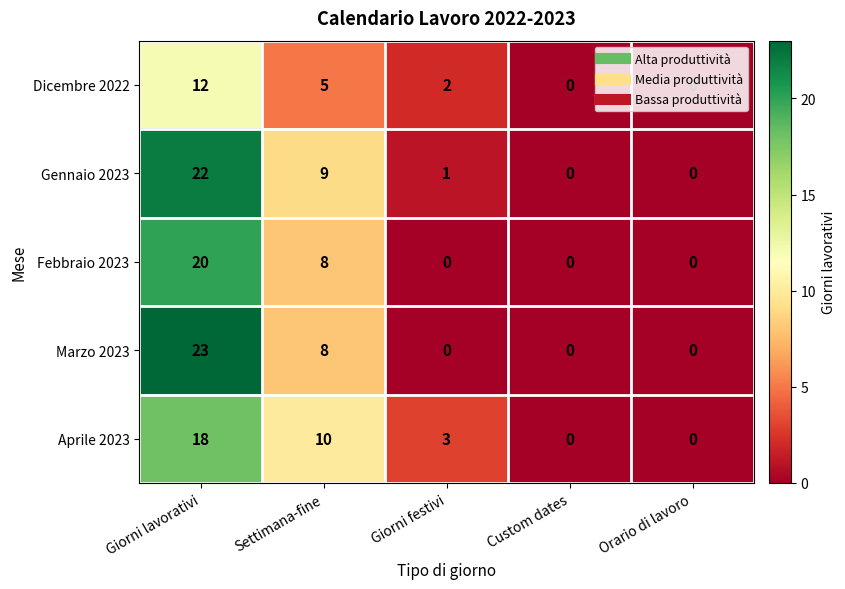

At Giorni lavorativi, list the series in order from largest to smallest.

Marzo 2023, Gennaio 2023, Febbraio 2023, Aprile 2023, Dicembre 2022